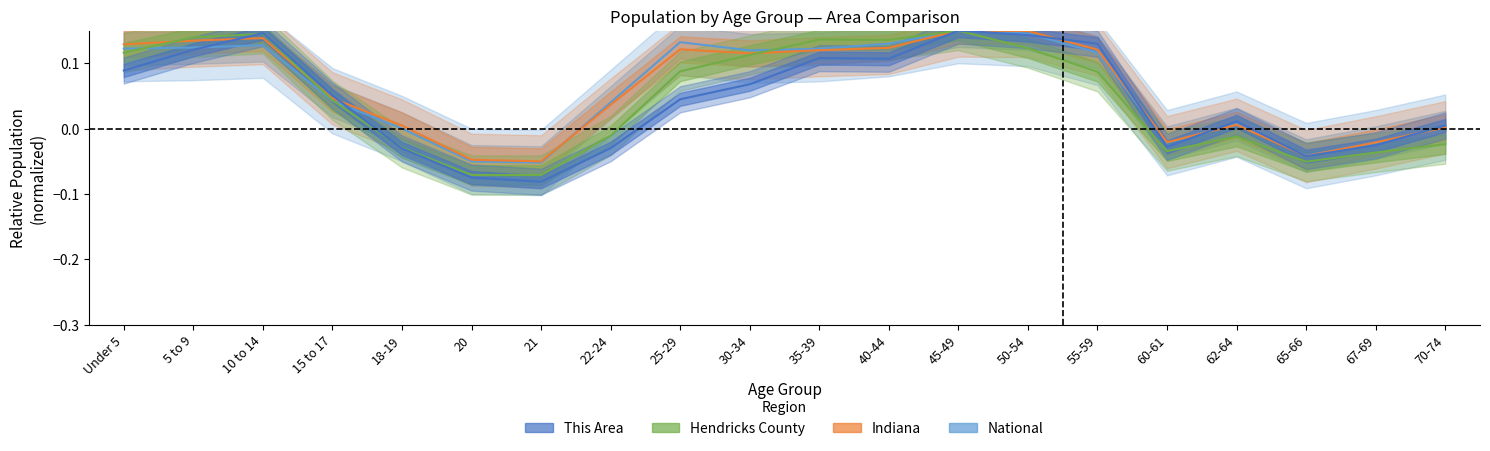

What is the approximate value of National at 10 to 14?

0.1